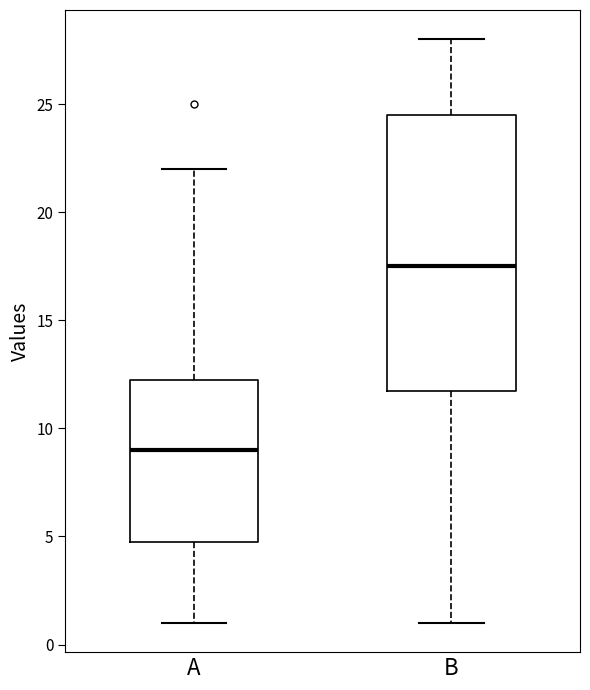

Which box is the tallest, from its lower edge to its upper edge?

B